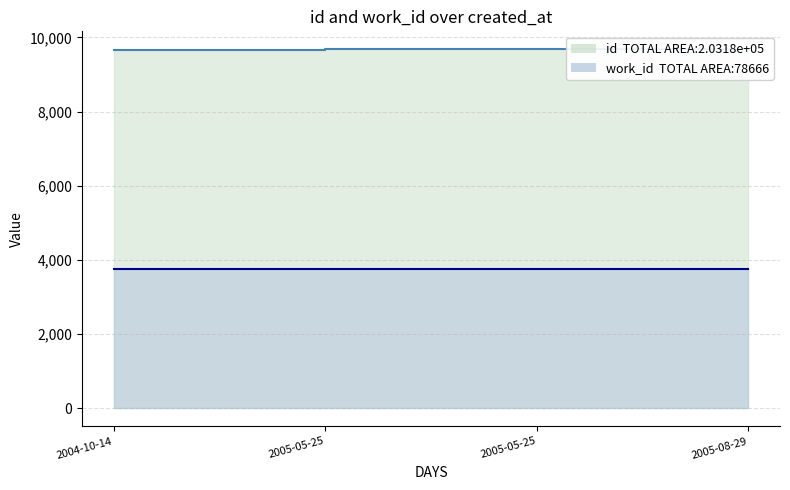

Rank the series by their average value, from highest to lowest.

id, work_id